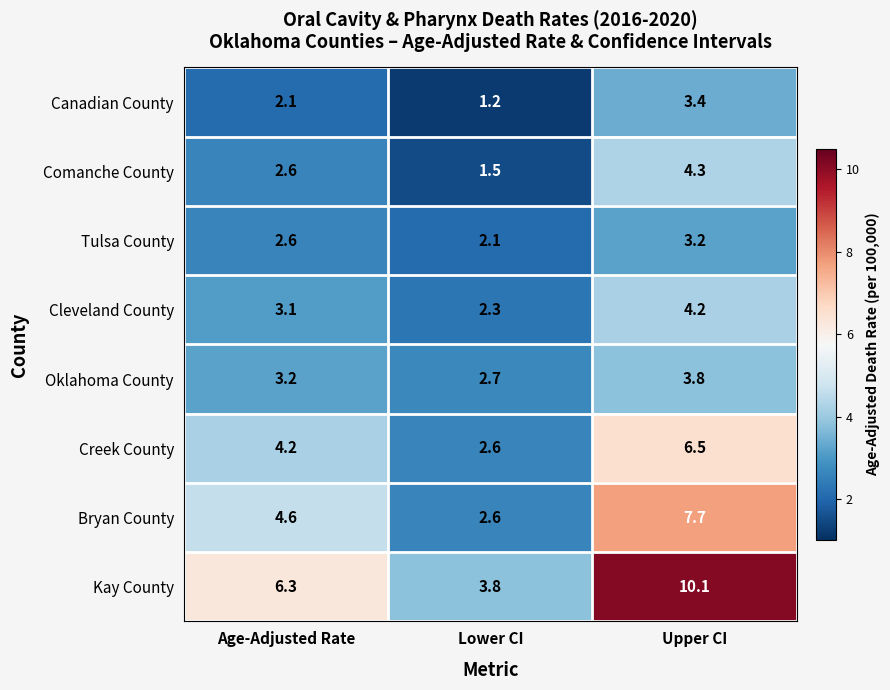

What is the average value of the Cleveland County series?

3.2